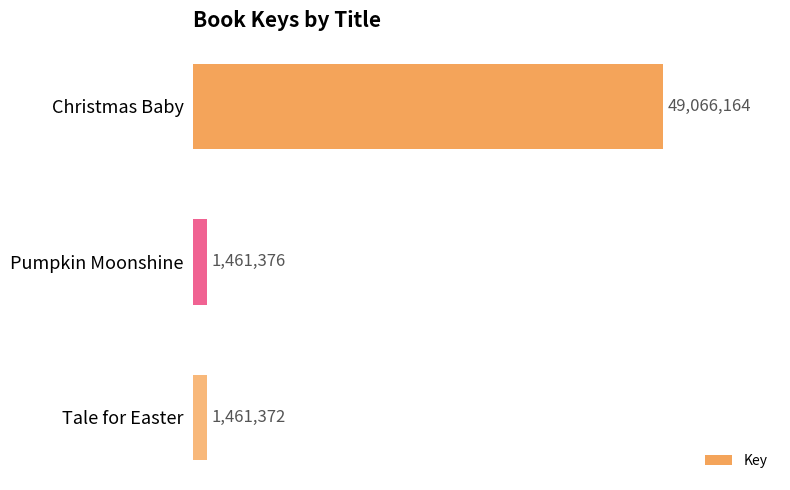

True or false: the data shows 84268367 at Christmas Baby.

False